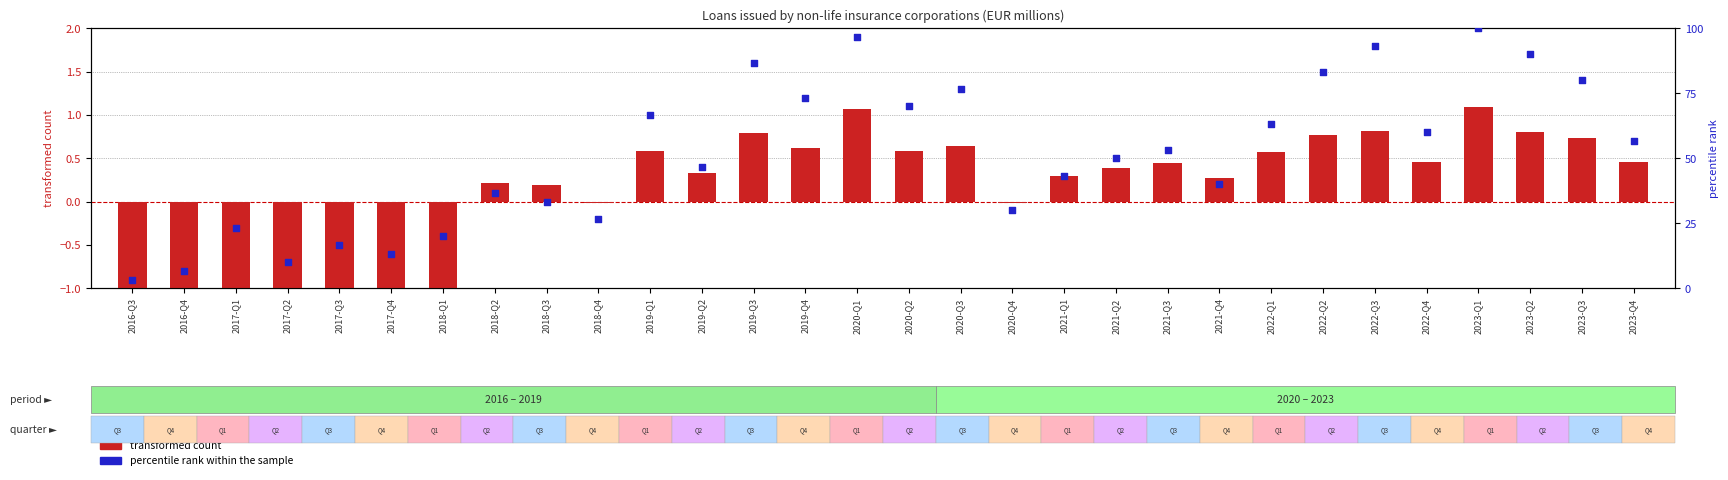

Which series has the largest total across all categories?

percentile rank within the sample